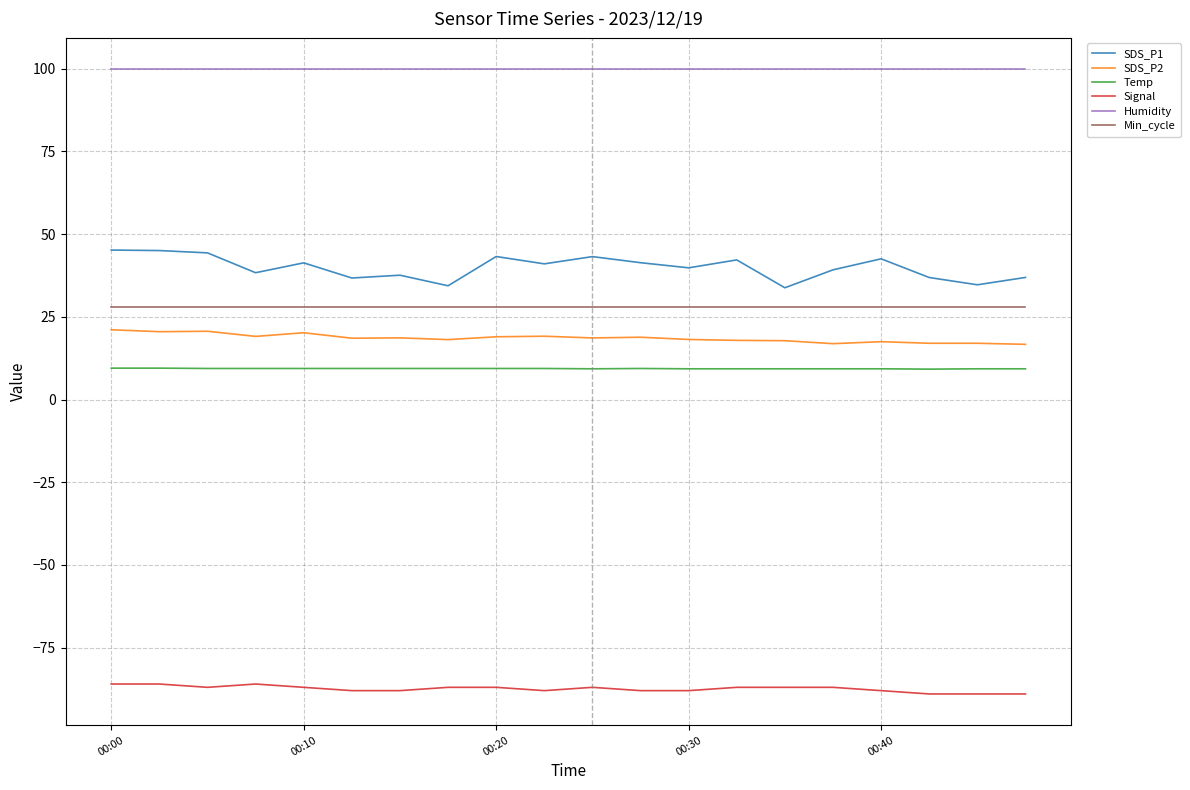

Which series has the largest range (max minus min)?

SDS_P1